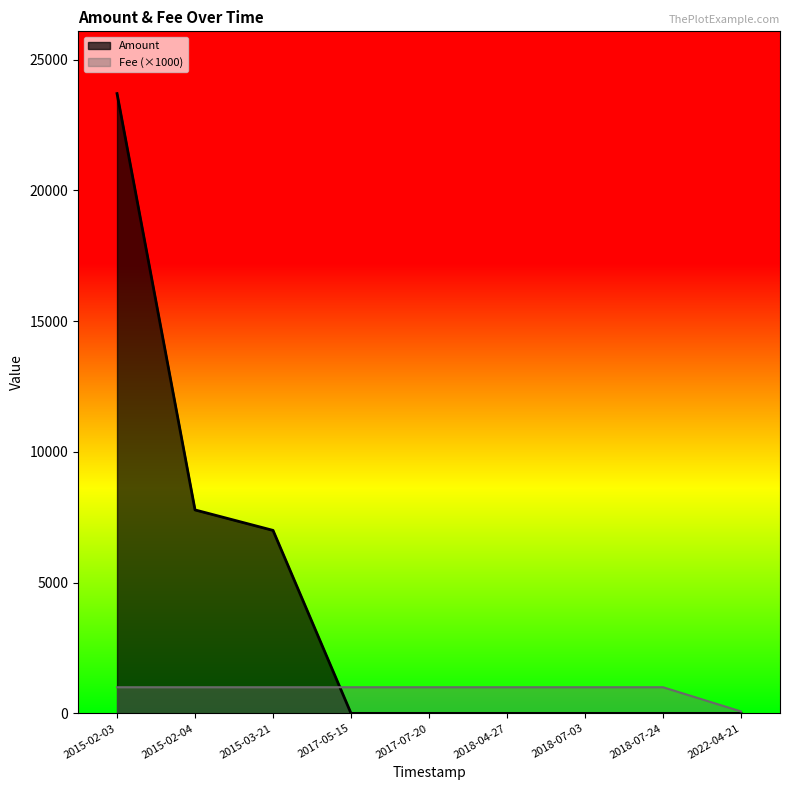

What position from the left is 2017-07-20?

5